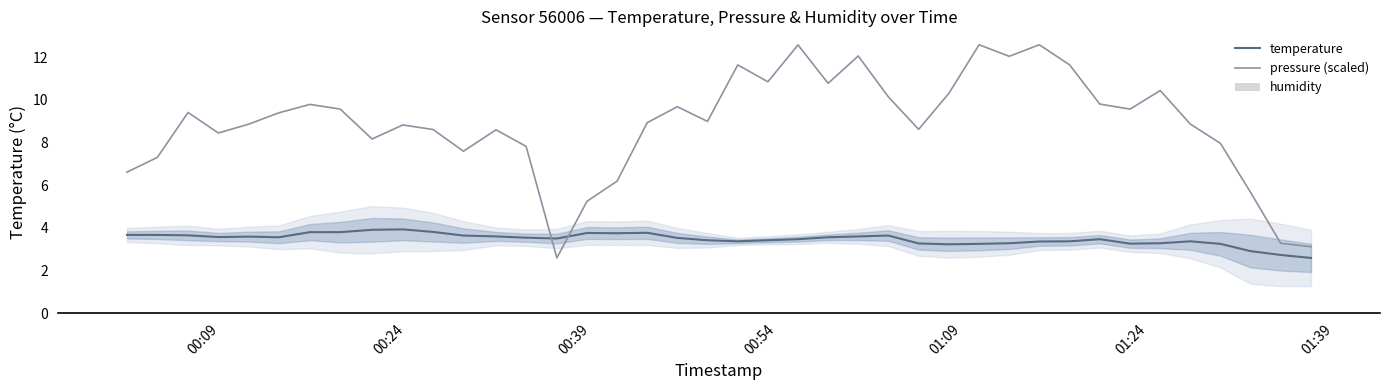

True or false: temperature and pressure (scaled) cross at least once.

True